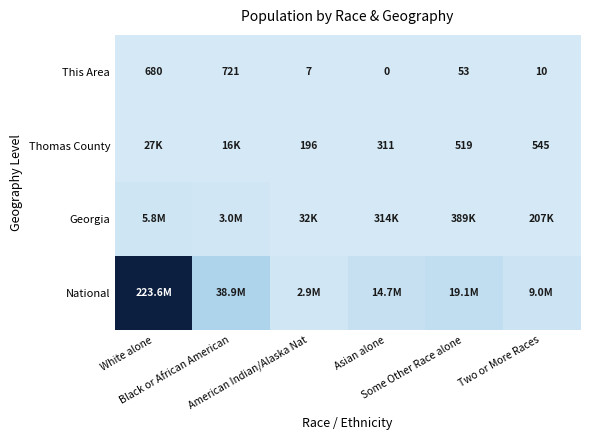

How many positive values does the This Area series have?

5